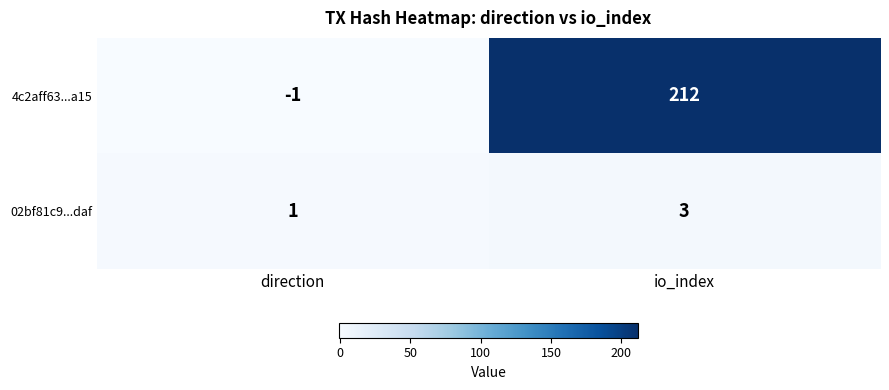

Read the 4c2aff63...a15 value at io_index, to the nearest 50.

200